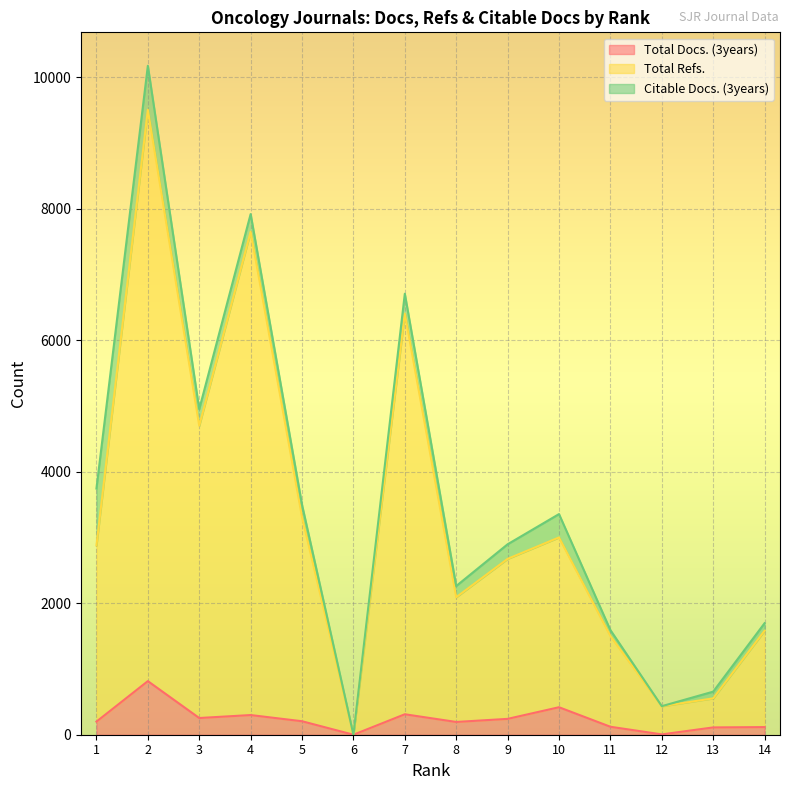

At which category does Total Refs. reach its first local peak?

2